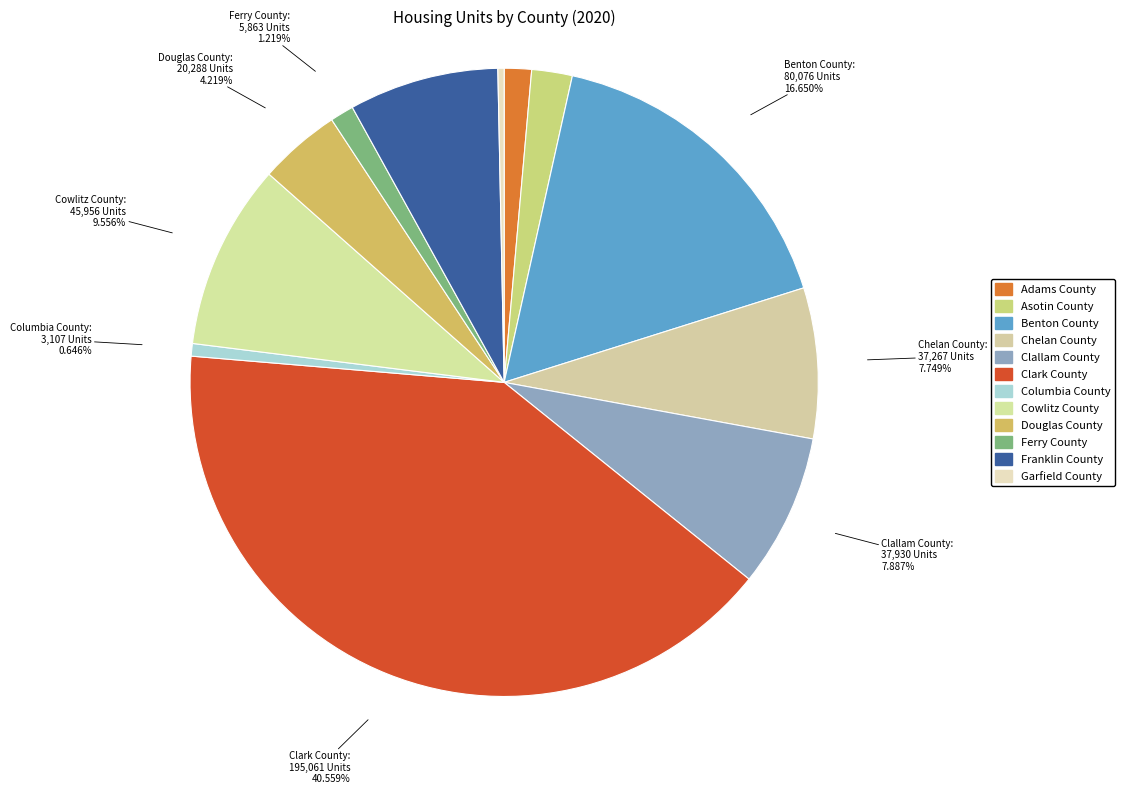

Is it true that Adams County is 1% of the pie?

True